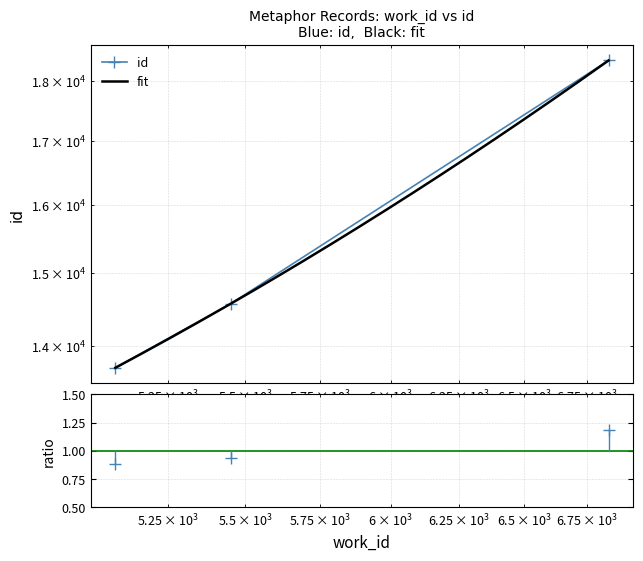

True or false: the data shows 13715 at 5088.

True